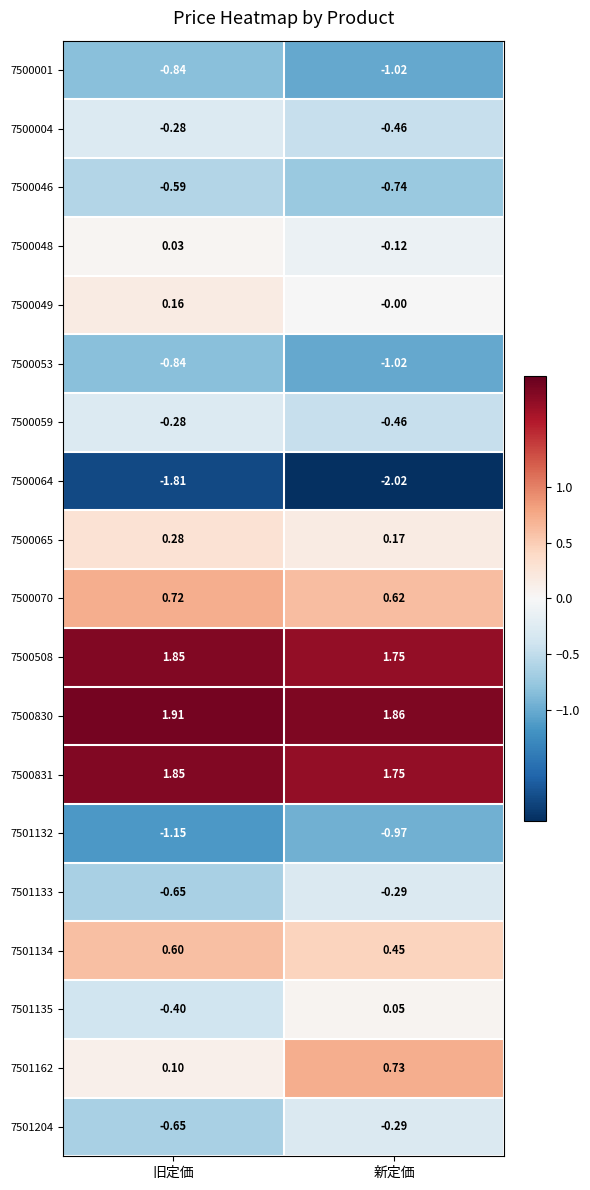

At how many categories does at least one series exceed 1?

2